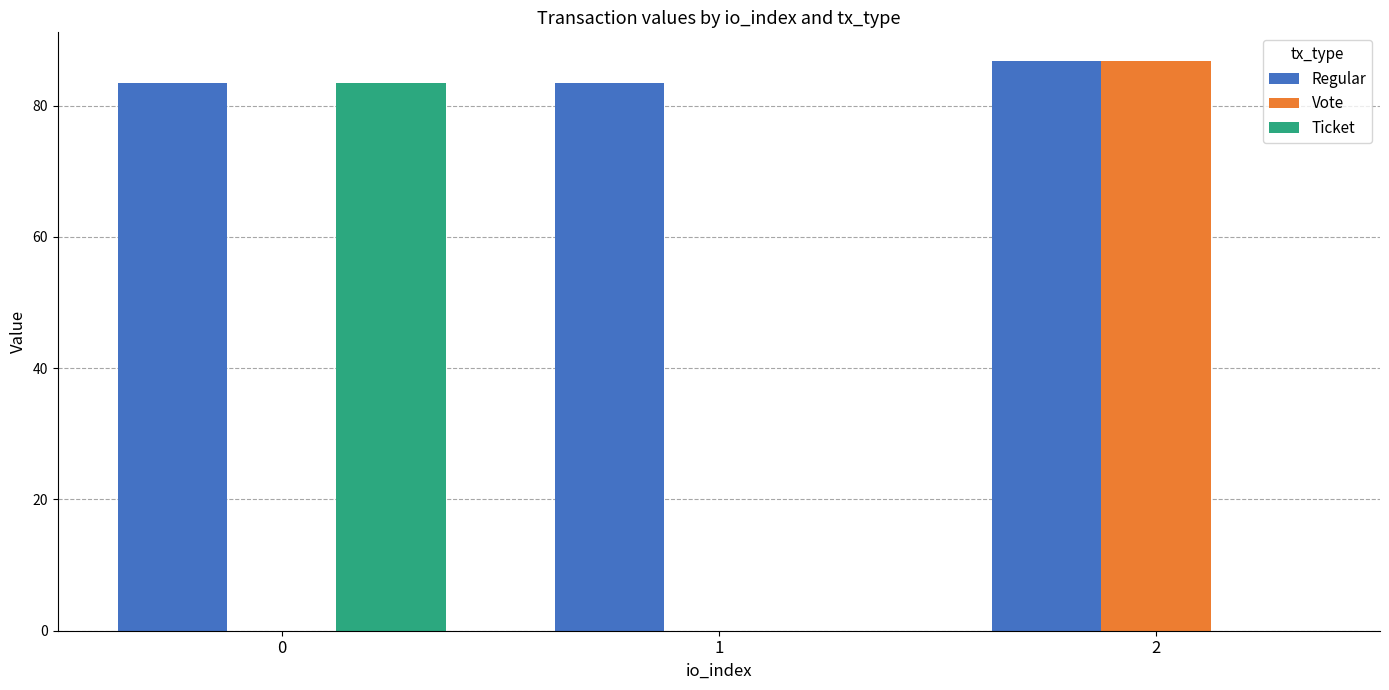

What is the sum of the Vote values at 2 and 1?

86.8